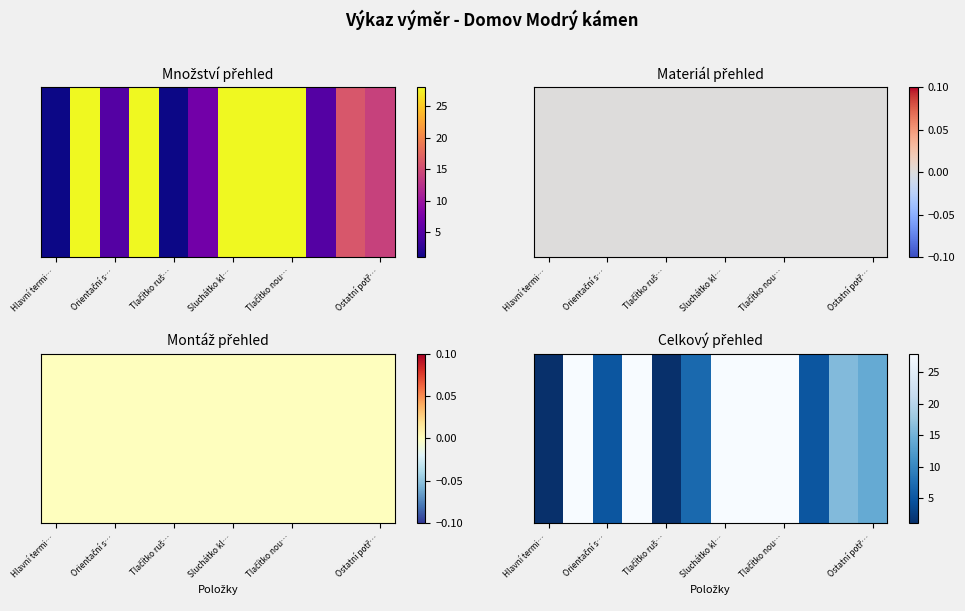

What is the smallest value displayed?

1